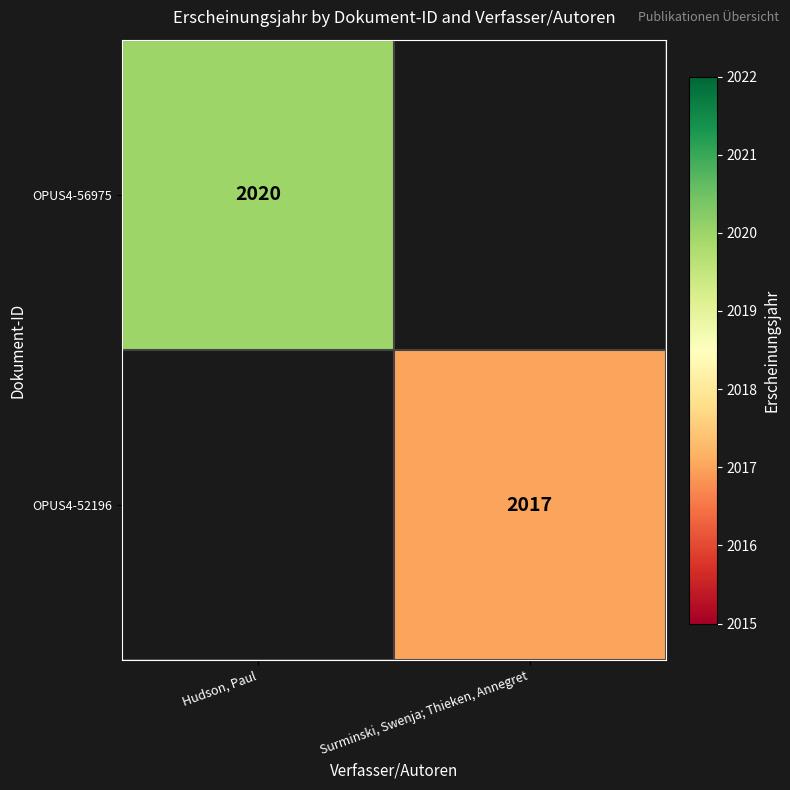

Is it true that OPUS4-52196 equals 2017 at Surminski, Swenja; Thieken, Annegret?

True